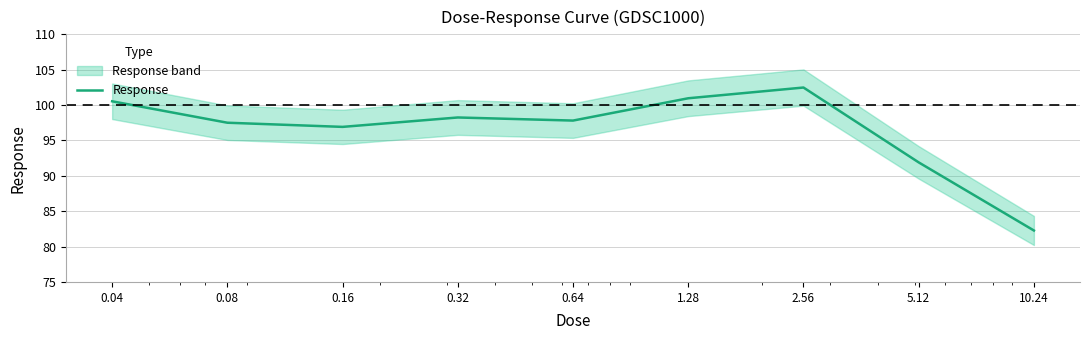

The value at 2.56 is 102.5. True or false?

True